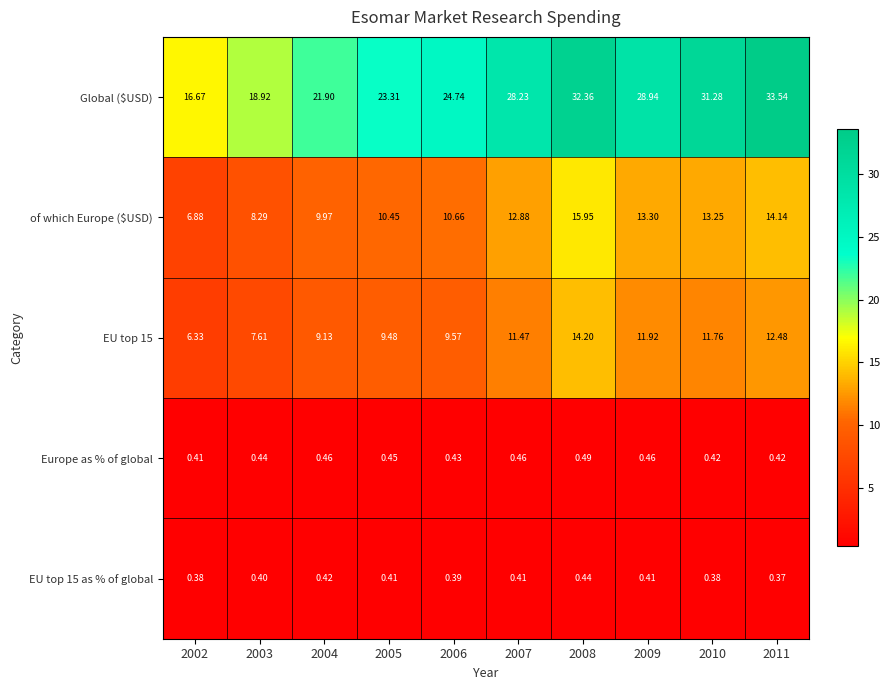

Which series has the largest range (max minus min)?

Global ($USD)